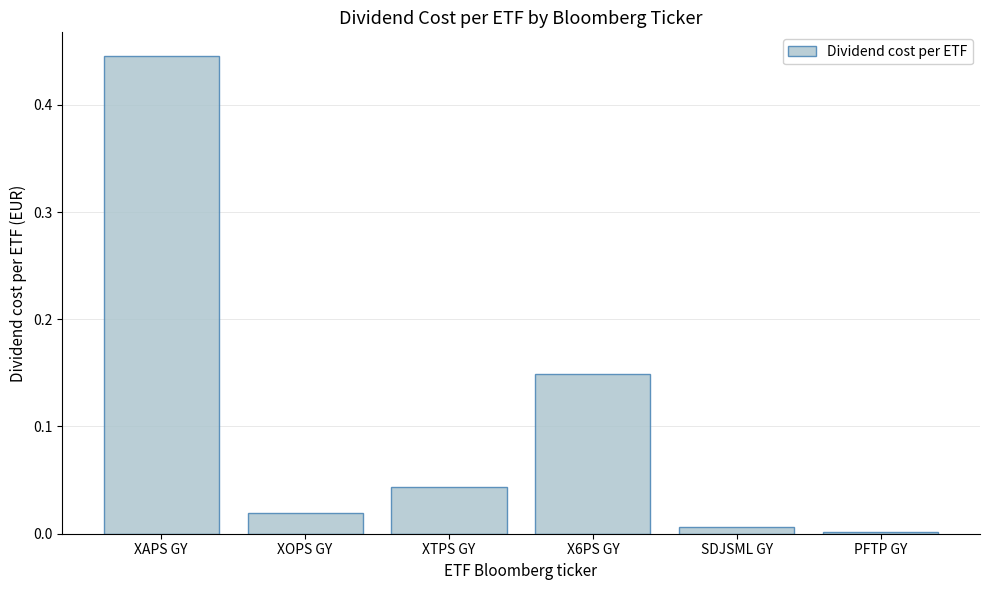

Is it true that the value at XOPS GY is 0.0?

True